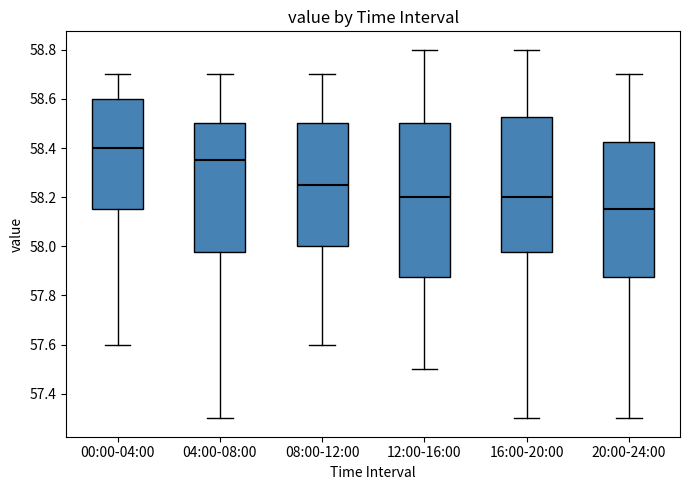

Which box is the tallest, from its lower edge to its upper edge?

12:00-16:00